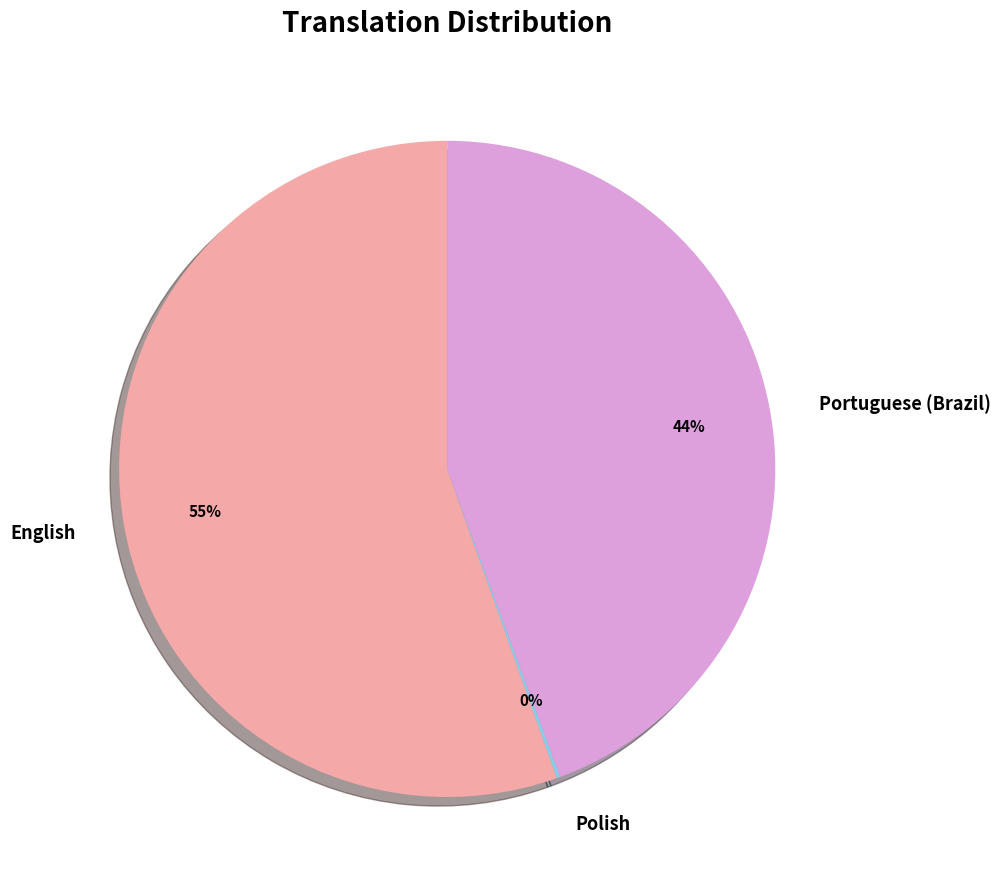

To the nearest percent, what is the average slice percentage?

33%